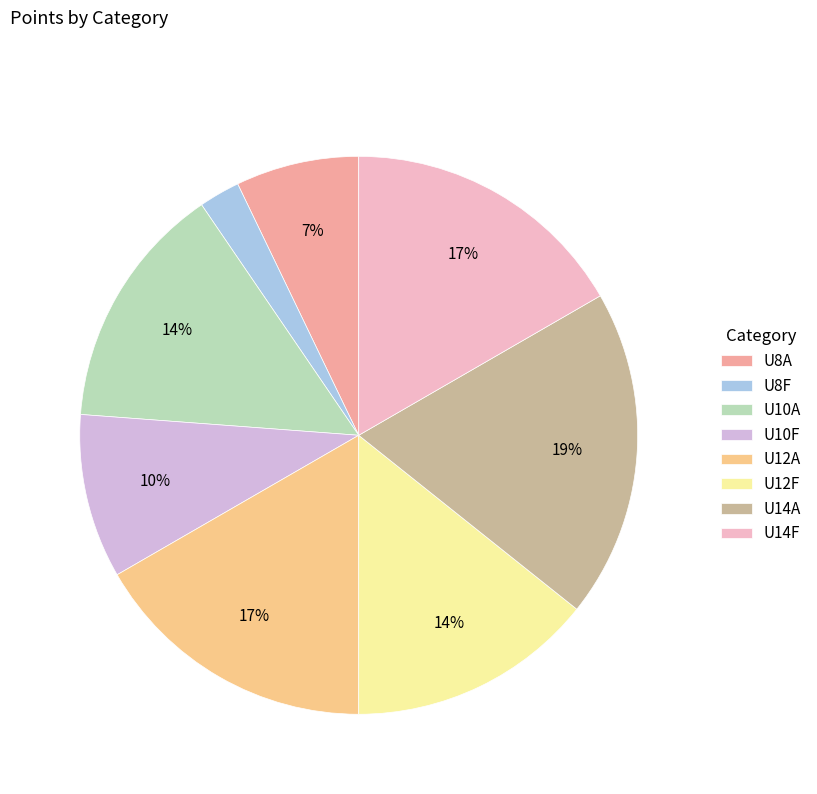

Count the number of slices in the pie.

8